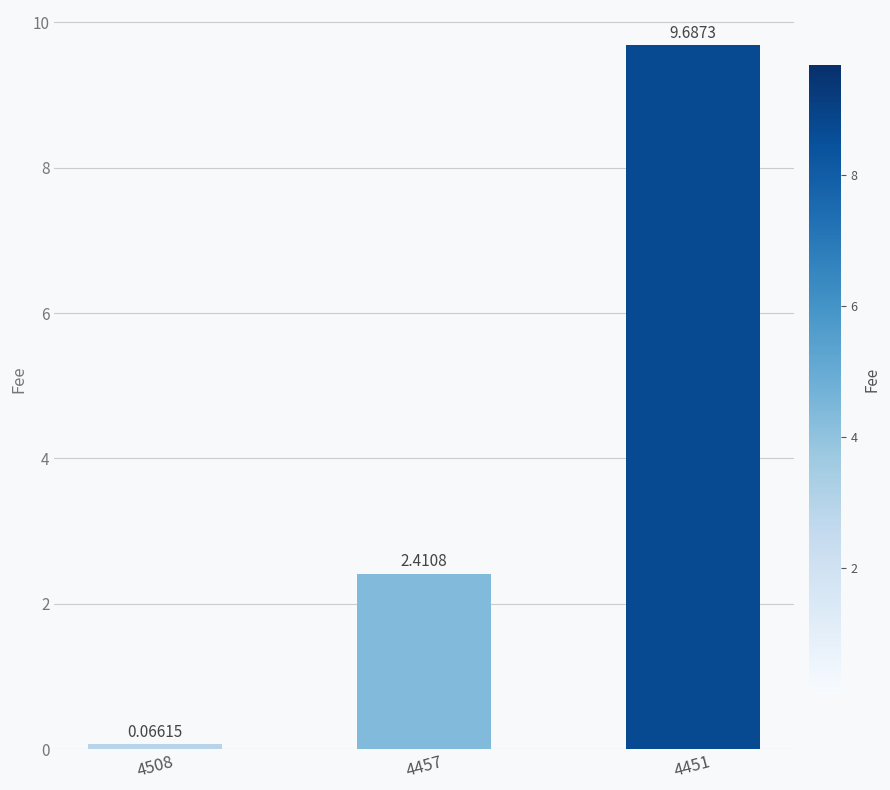

What is the difference between the maximum and minimum values?

9.6